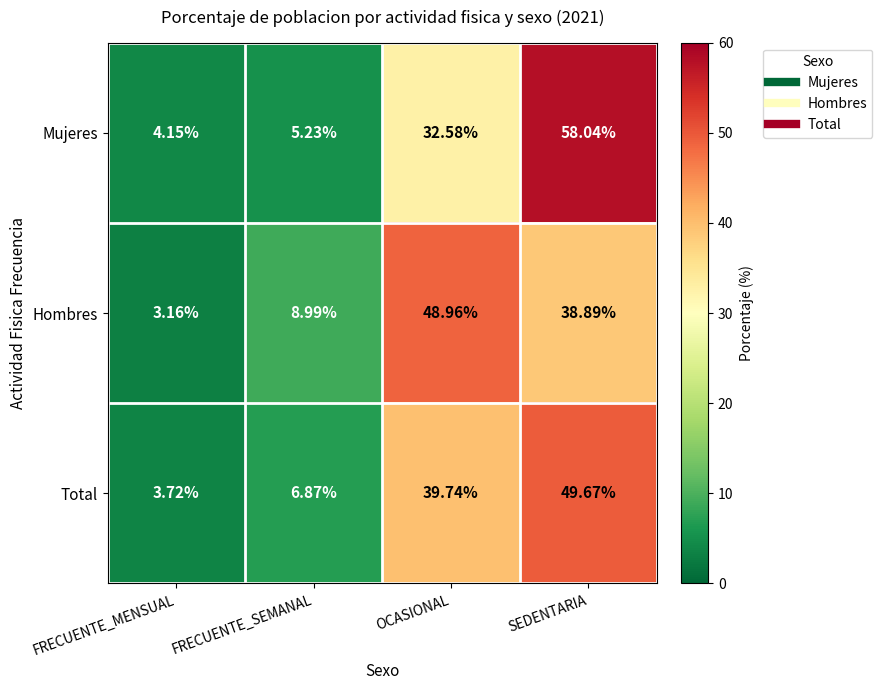

Rank the categories by Total value from lowest to highest.

FRECUENTE_MENSUAL, FRECUENTE_SEMANAL, OCASIONAL, SEDENTARIA